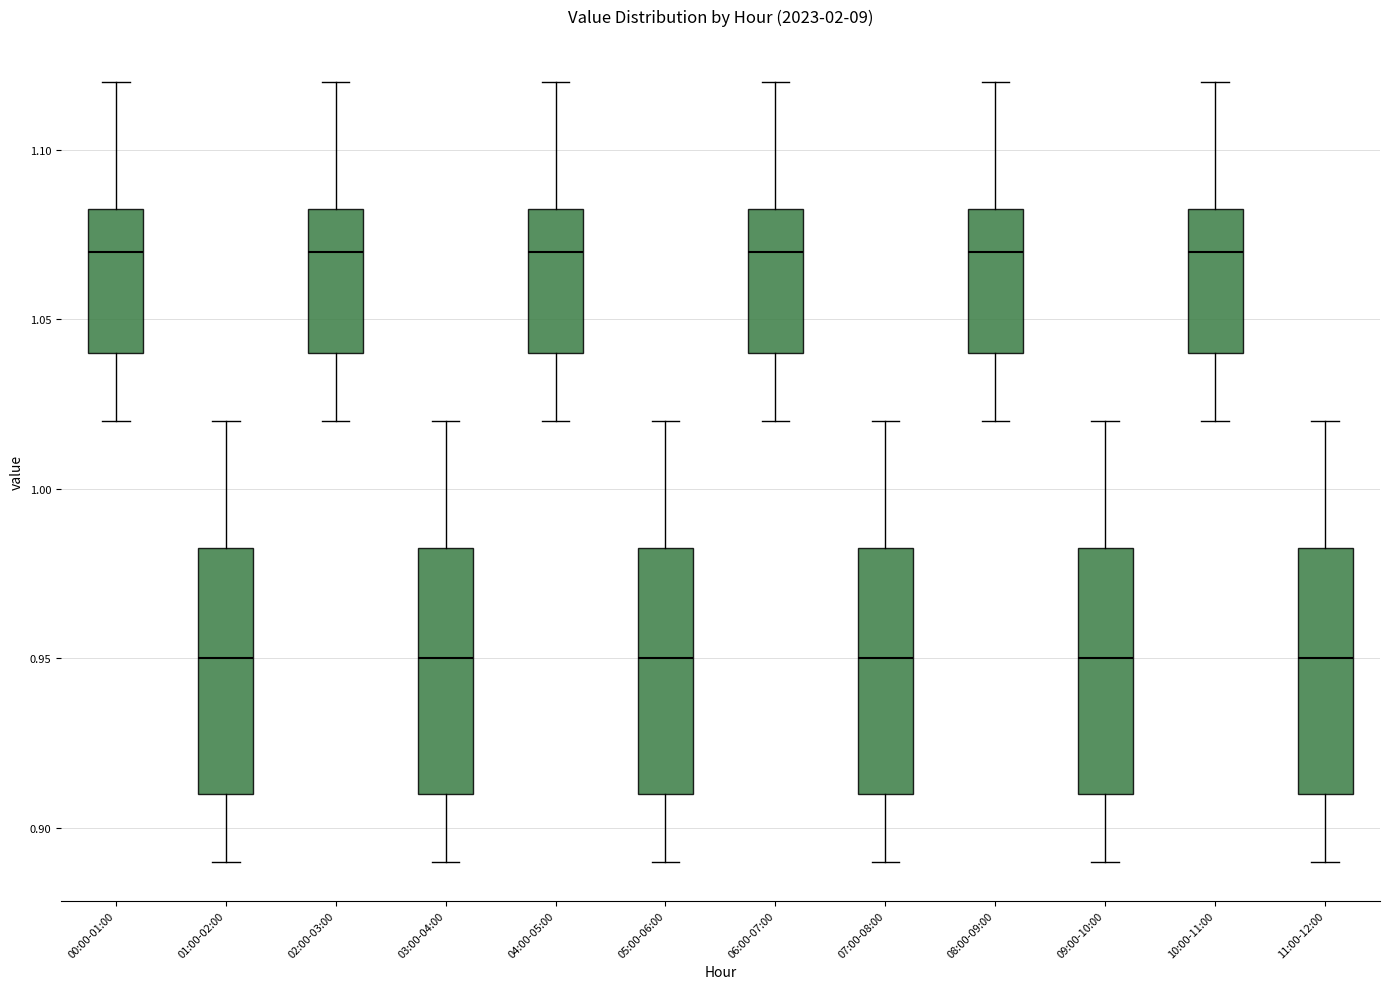

Reading left to right, transcribe this box plot: for each box, give where its median line is, the range the box spans, and where its two whiskers end, as read against the y-axis. The values are not printed on the chart, so give them approximately, as read against the axis.

00:00-01:00: median 1.070, box 1.040 to 1.085, whiskers 1.020 to 1.120
01:00-02:00: median 0.950, box 0.910 to 0.985, whiskers 0.890 to 1.020
02:00-03:00: median 1.070, box 1.040 to 1.085, whiskers 1.020 to 1.120
03:00-04:00: median 0.950, box 0.910 to 0.985, whiskers 0.890 to 1.020
04:00-05:00: median 1.070, box 1.040 to 1.085, whiskers 1.020 to 1.120
05:00-06:00: median 0.950, box 0.910 to 0.985, whiskers 0.890 to 1.020
06:00-07:00: median 1.070, box 1.040 to 1.085, whiskers 1.020 to 1.120
07:00-08:00: median 0.950, box 0.910 to 0.985, whiskers 0.890 to 1.020
08:00-09:00: median 1.070, box 1.040 to 1.085, whiskers 1.020 to 1.120
09:00-10:00: median 0.950, box 0.910 to 0.985, whiskers 0.890 to 1.020
10:00-11:00: median 1.070, box 1.040 to 1.085, whiskers 1.020 to 1.120
11:00-12:00: median 0.950, box 0.910 to 0.985, whiskers 0.890 to 1.020